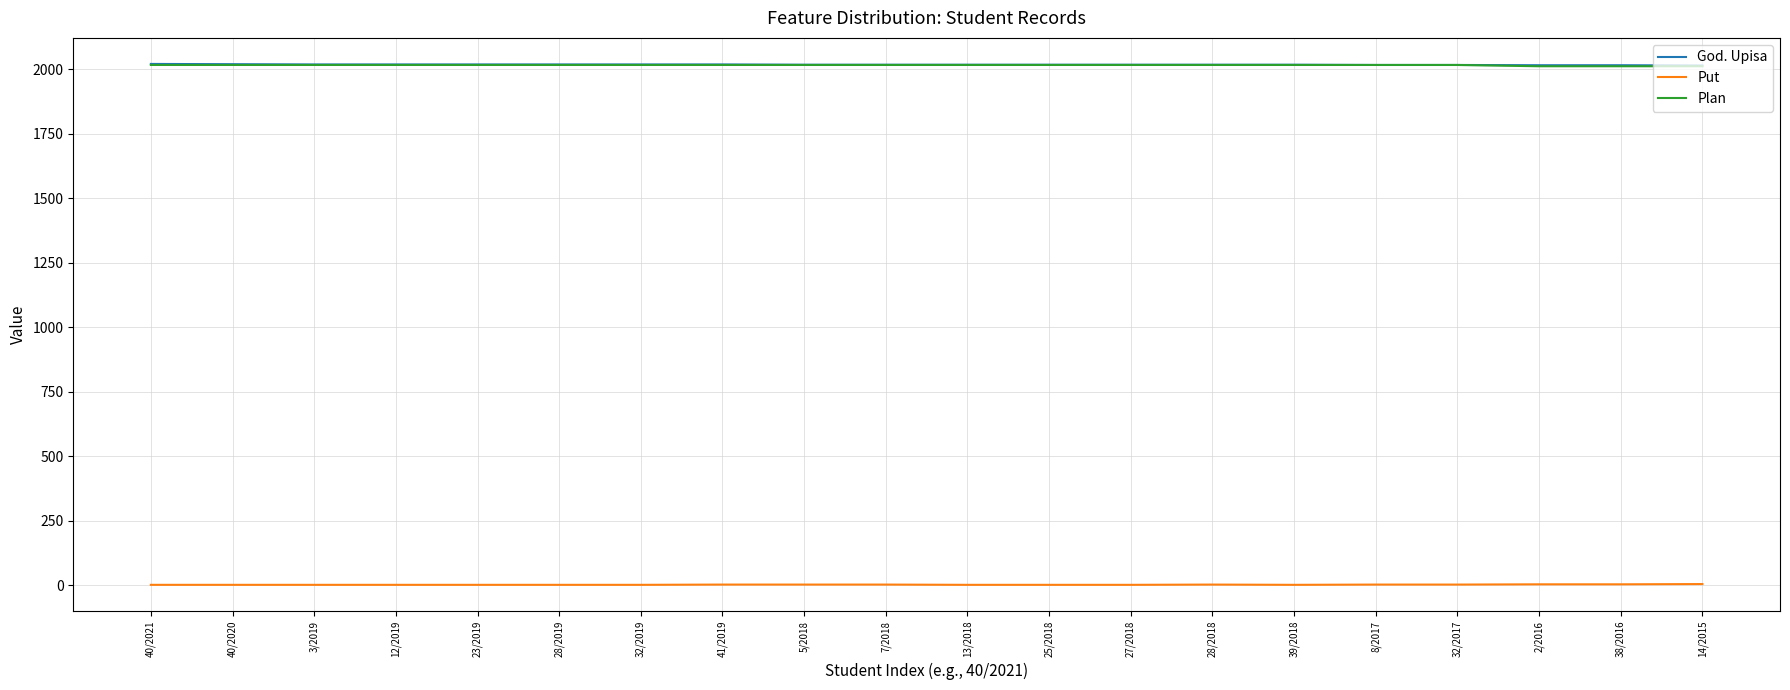

What value does the Put series have at 2/2016?

3